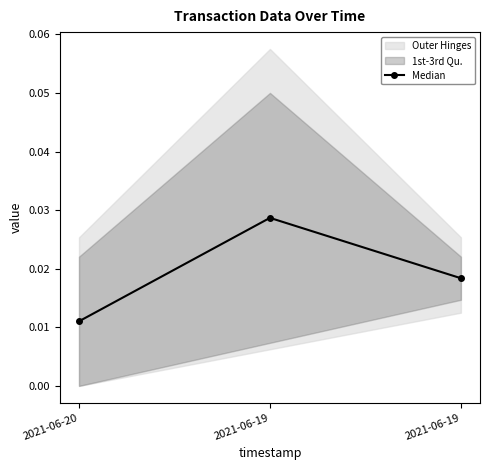

Reading left to right, what are all the values shown in this chart?

2021-06-20=0.0	2021-06-19=0.0	2021-06-19=0.0